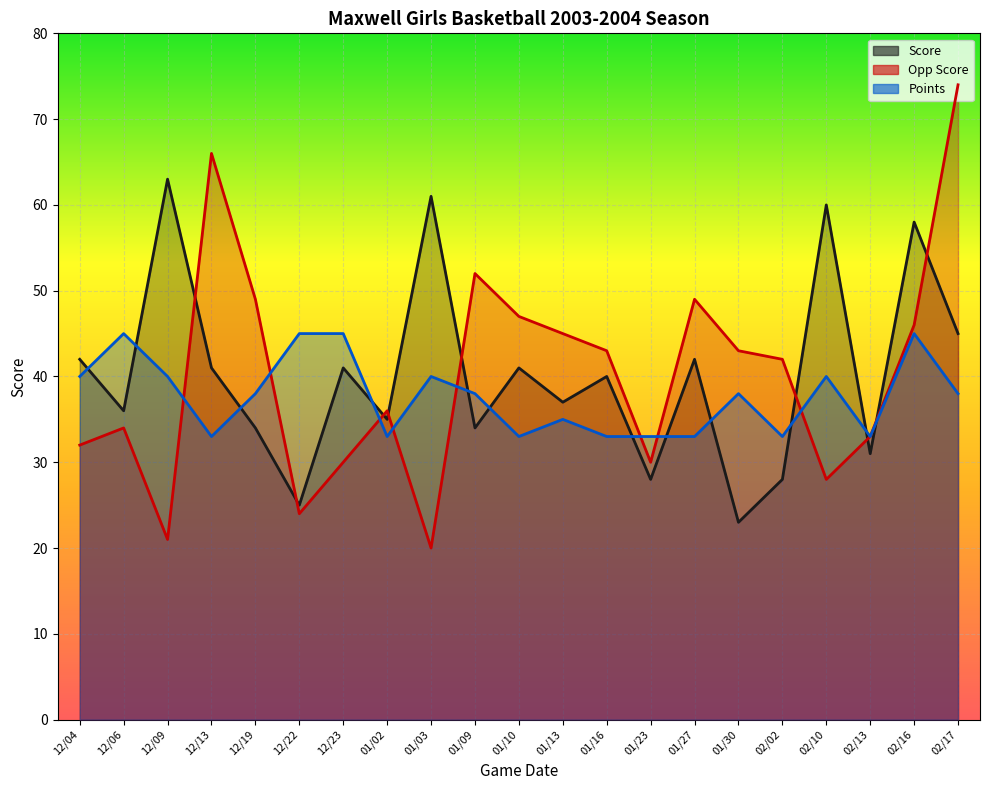

Which series changed the most between 01/10 and 01/27?

Opp Score